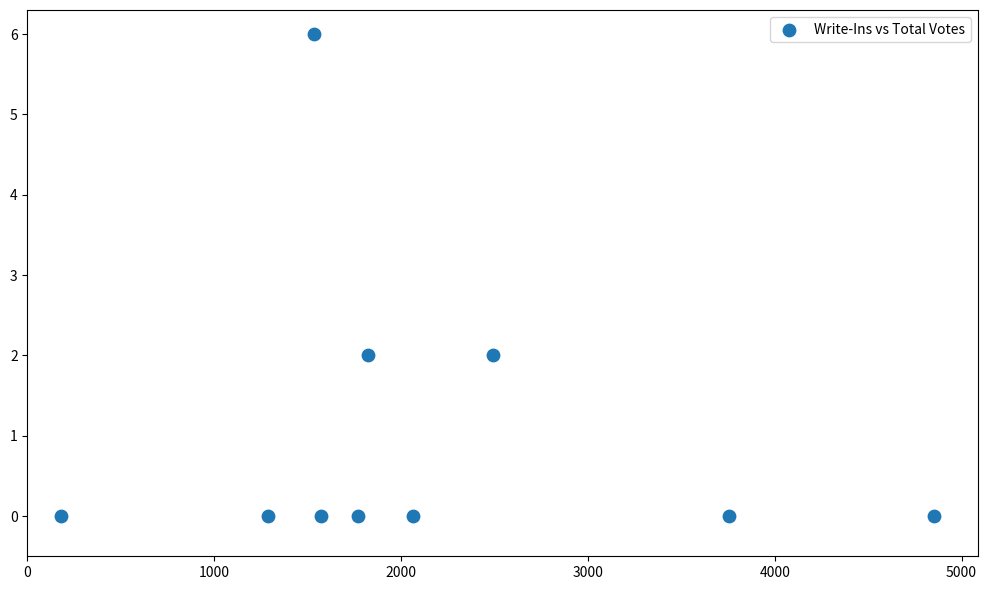

What is the average X value?

2133